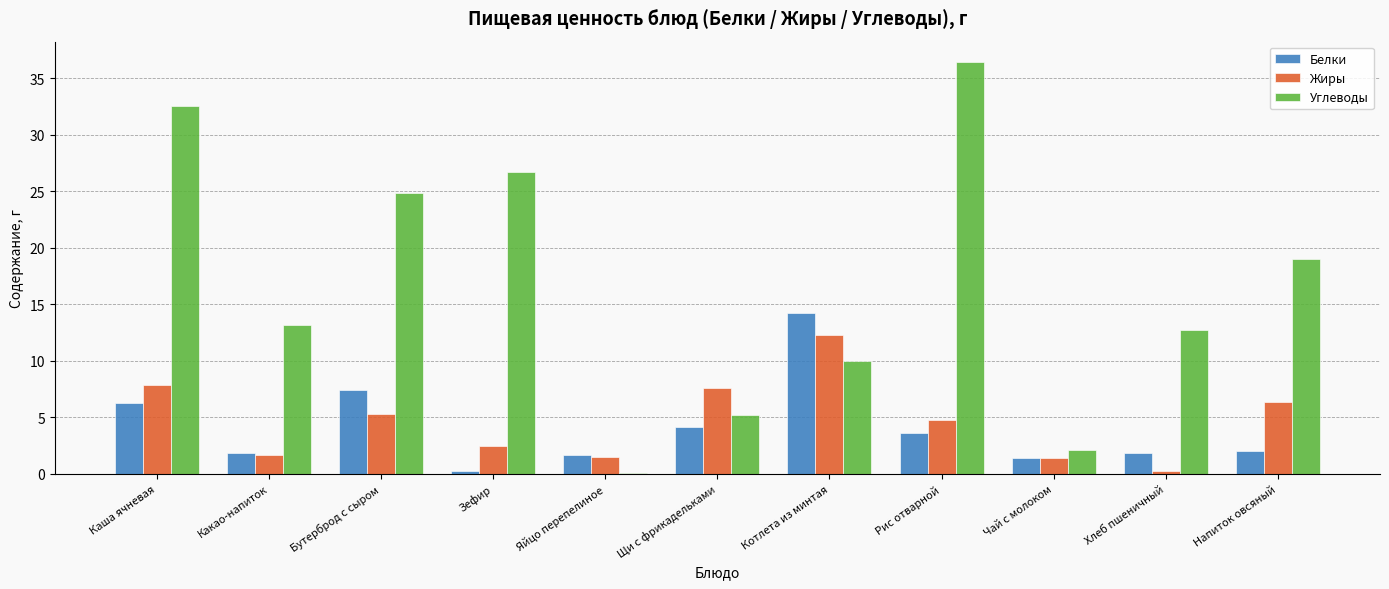

Which category has the highest value in the Белки series?

Котлета из минтая